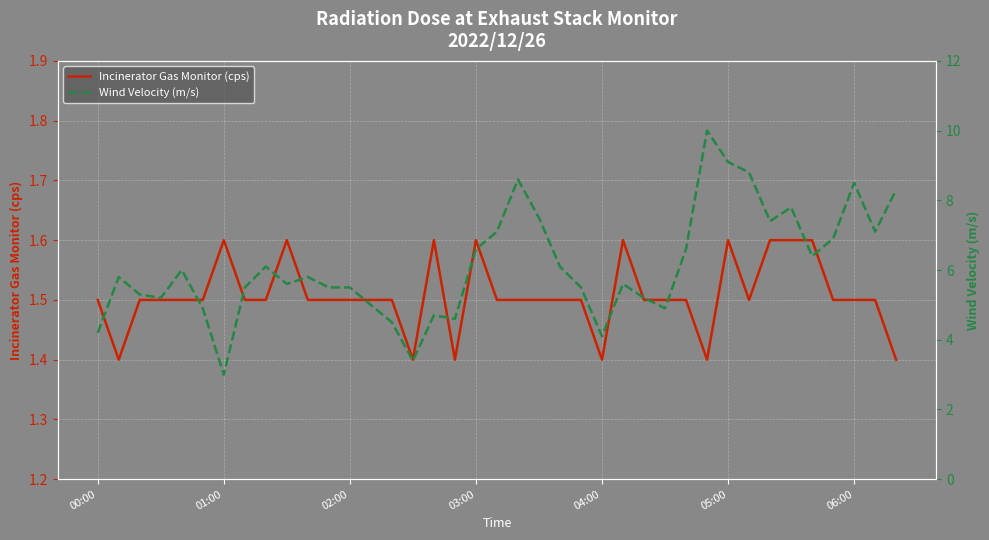

The value of Incinerator Gas Monitor (cps) at 03:00 is 0.4. True or false?

False